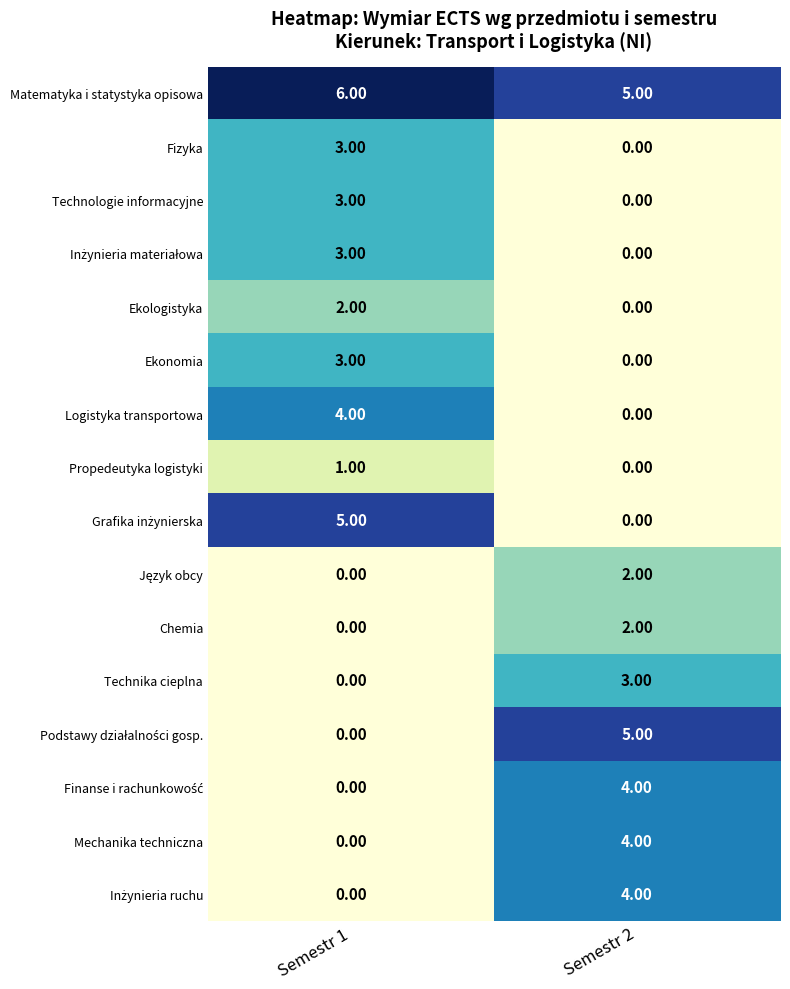

How many values in Propedeutyka logistyki are above zero?

1